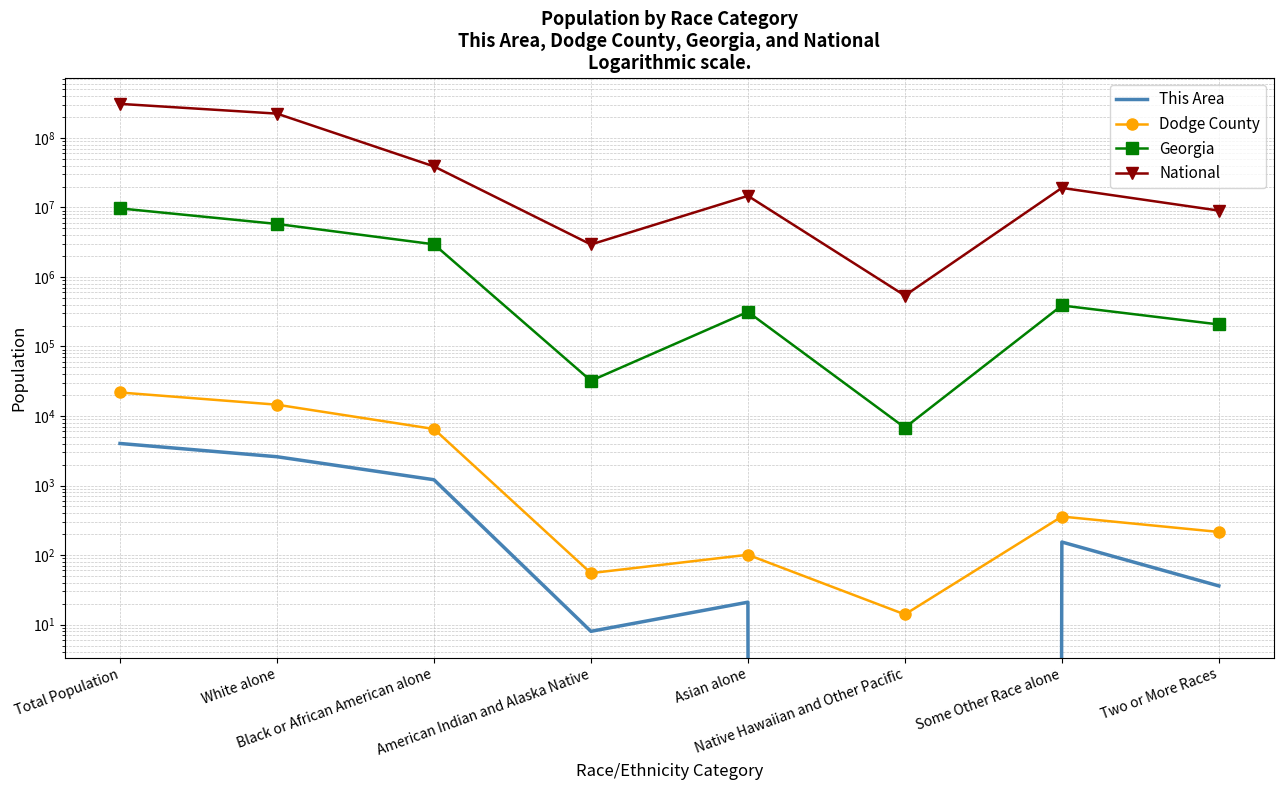

Read the Dodge County value at Some Other Race alone, to the nearest 100.

400